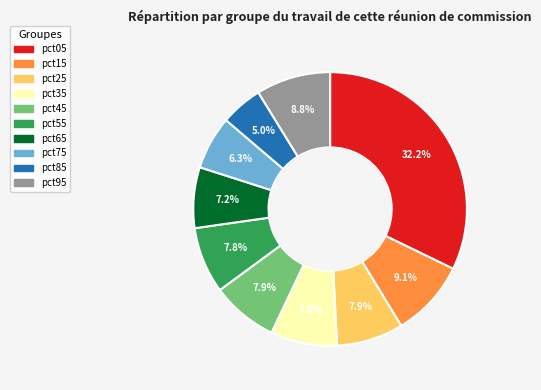

Count the number of slices in the pie.

10